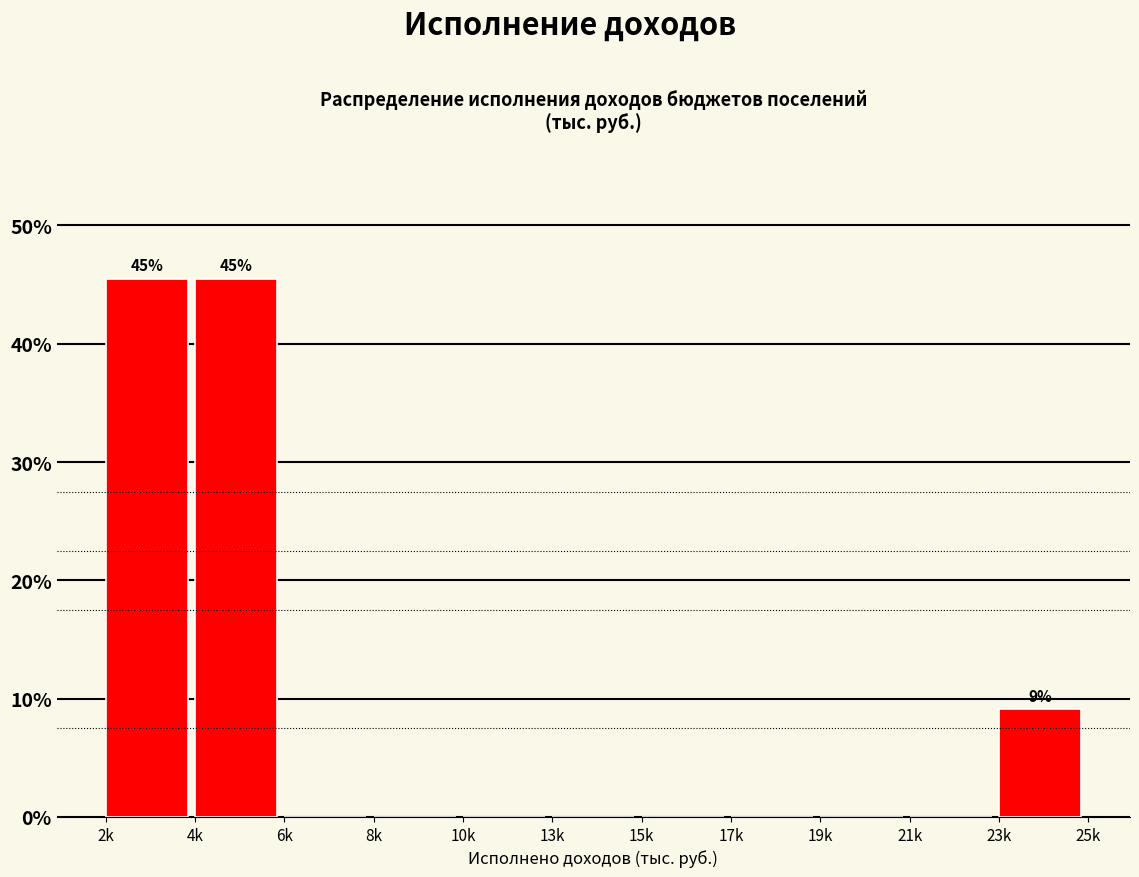

Reading left to right, what are all the values shown in this chart?

2k=45.5	4k=45.5	6k=0.0	8k=0.0	10k=0.0	13k=0.0	15k=0.0	17k=0.0	19k=0.0	21k=0.0	23k=9.1